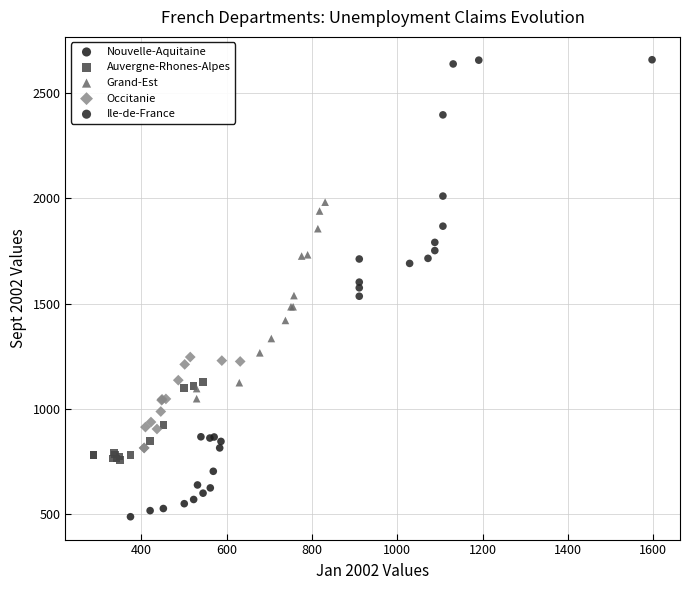

Which series has the widest spread of Y values?

Ile-de-France